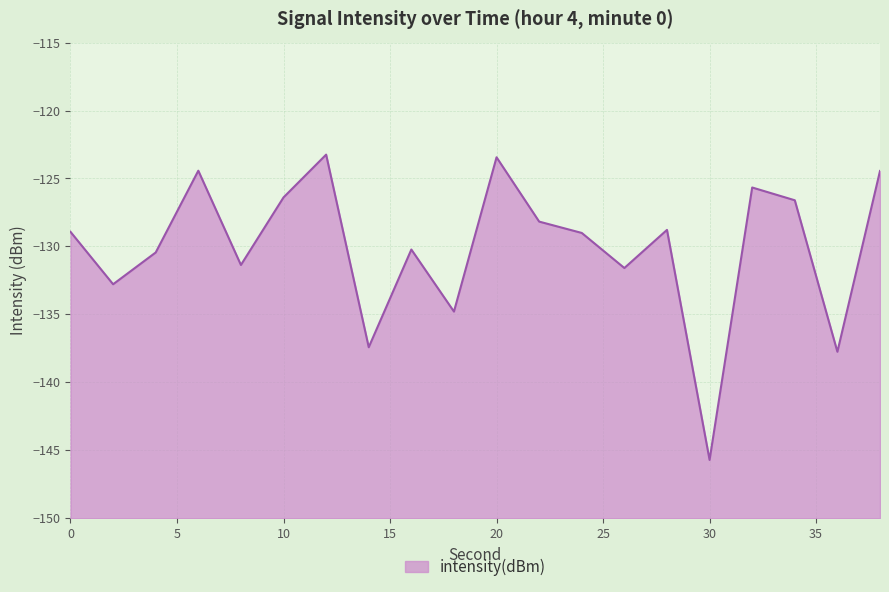

Reading left to right, transcribe all the data shown in this chart.

-128.9	-132.8	-130.4	-124.4	-131.4	-126.4	-123.2	-137.4	-130.2	-134.8	-123.4	-128.2	-129.0	-131.6	-128.8	-145.7	-125.7	-126.6	-137.7	-124.4